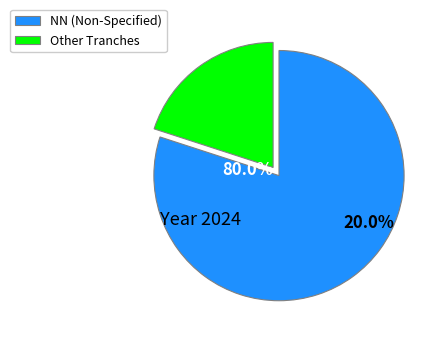

True or false: 00 accounts for 2% of the total.

False